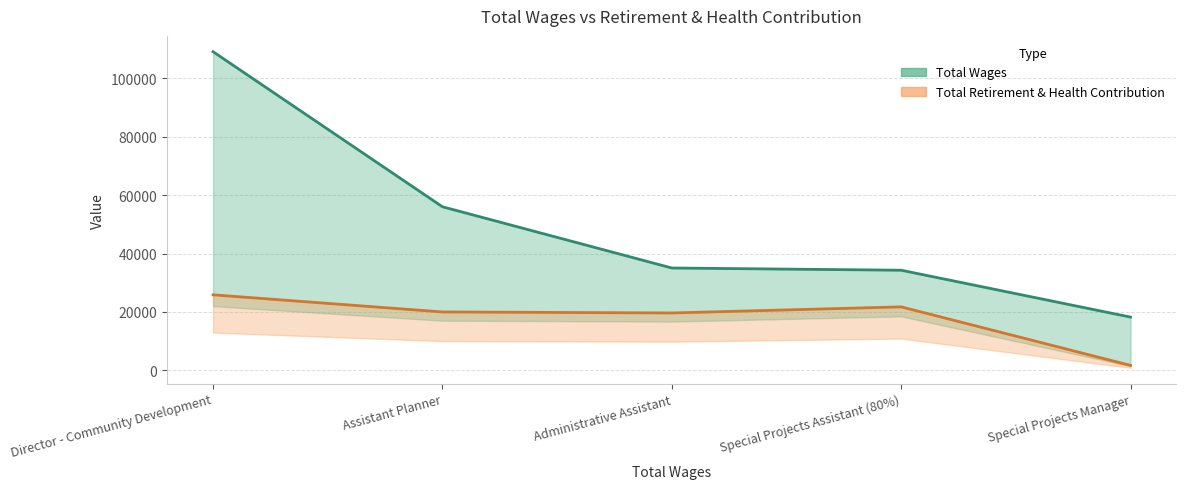

Rank the series by their maximum value, from highest to lowest.

Total Wages, Total Retirement & Health Contribution